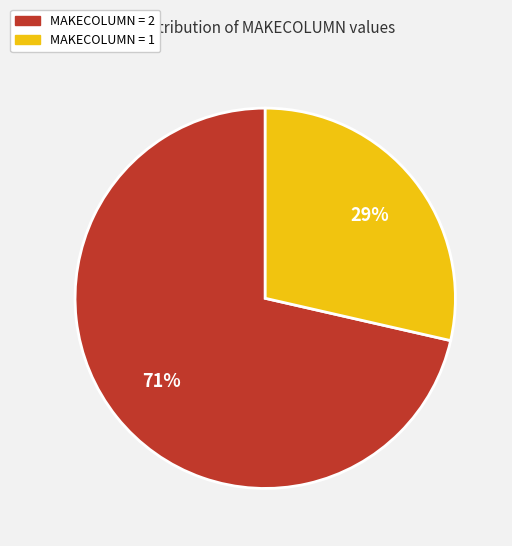

Does any single category account for the majority?

Yes